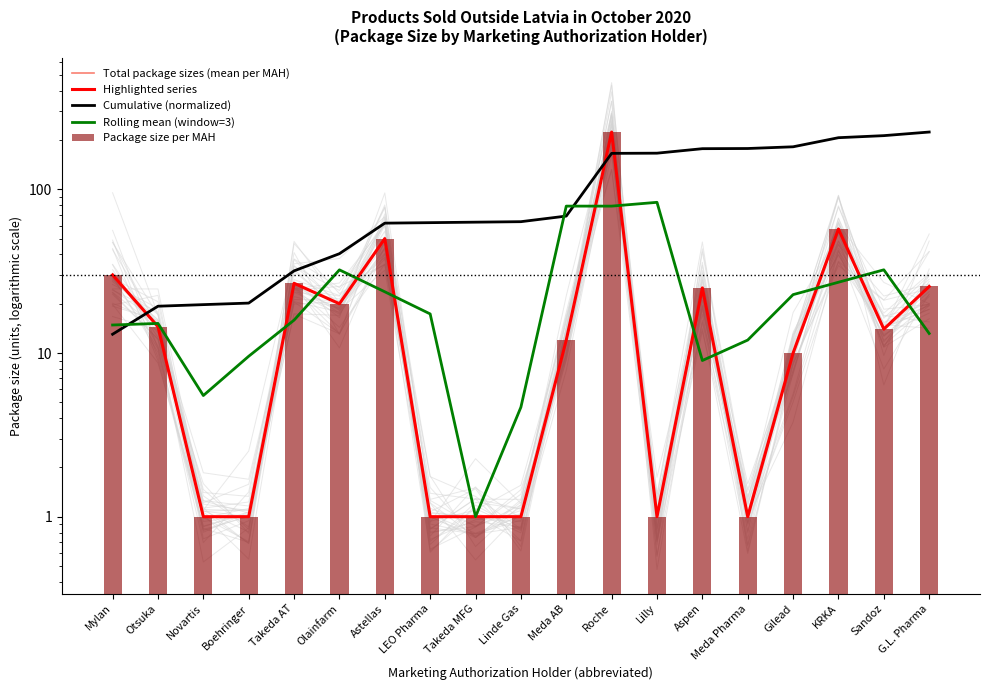

Reading right to left, extract all data points from this chart.

Total package sizes (mean per MAH): G.L. Pharma=25.5	Sandoz=14.0	KRKA=57.2	Gilead=10.0	Meda Pharma=1.0	Aspen=25.0	Lilly=1.0	Roche=224.0	Meda AB=12.0	Linde Gas=1.0	Takeda MFG=1.0	LEO Pharma=1.0	Astellas=50.0	Olainfarm=20.0	Takeda AT=26.7	Boehringer=1.0	Novartis=1.0	Otsuka=14.5	Mylan=30.0
Highlighted series: G.L. Pharma=25.5	Sandoz=14.0	KRKA=57.2	Gilead=10.0	Meda Pharma=1.0	Aspen=25.0	Lilly=1.0	Roche=224.0	Meda AB=12.0	Linde Gas=1.0	Takeda MFG=1.0	LEO Pharma=1.0	Astellas=50.0	Olainfarm=20.0	Takeda AT=26.7	Boehringer=1.0	Novartis=1.0	Otsuka=14.5	Mylan=30.0
Cumulative (normalized): G.L. Pharma=224.0	Sandoz=212.9	KRKA=206.8	Gilead=182.0	Meda Pharma=177.7	Aspen=177.2	Lilly=166.4	Roche=165.9	Meda AB=68.7	Linde Gas=63.5	Takeda MFG=63.0	LEO Pharma=62.6	Astellas=62.2	Olainfarm=40.5	Takeda AT=31.8	Boehringer=20.2	Novartis=19.8	Otsuka=19.3	Mylan=13.0
Rolling mean (window=3): G.L. Pharma=13.2	Sandoz=32.2	KRKA=27.1	Gilead=22.7	Meda Pharma=12.0	Aspen=9.0	Lilly=83.3	Roche=79.0	Meda AB=79.0	Linde Gas=4.7	Takeda MFG=1.0	LEO Pharma=17.3	Astellas=23.7	Olainfarm=32.2	Takeda AT=15.9	Boehringer=9.6	Novartis=5.5	Otsuka=15.2	Mylan=14.8
Package size per MAH: G.L. Pharma=25.5	Sandoz=14.0	KRKA=57.2	Gilead=10.0	Meda Pharma=1.0	Aspen=25.0	Lilly=1.0	Roche=224.0	Meda AB=12.0	Linde Gas=1.0	Takeda MFG=1.0	LEO Pharma=1.0	Astellas=50.0	Olainfarm=20.0	Takeda AT=26.7	Boehringer=1.0	Novartis=1.0	Otsuka=14.5	Mylan=30.0